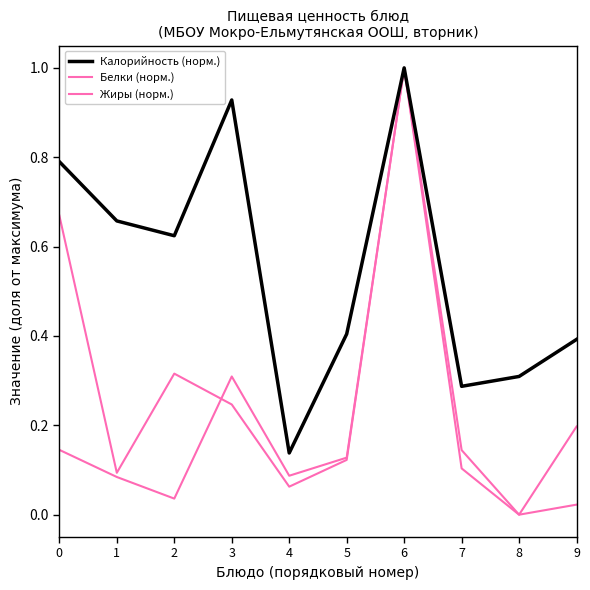

Does the chart have visible grid lines?

No